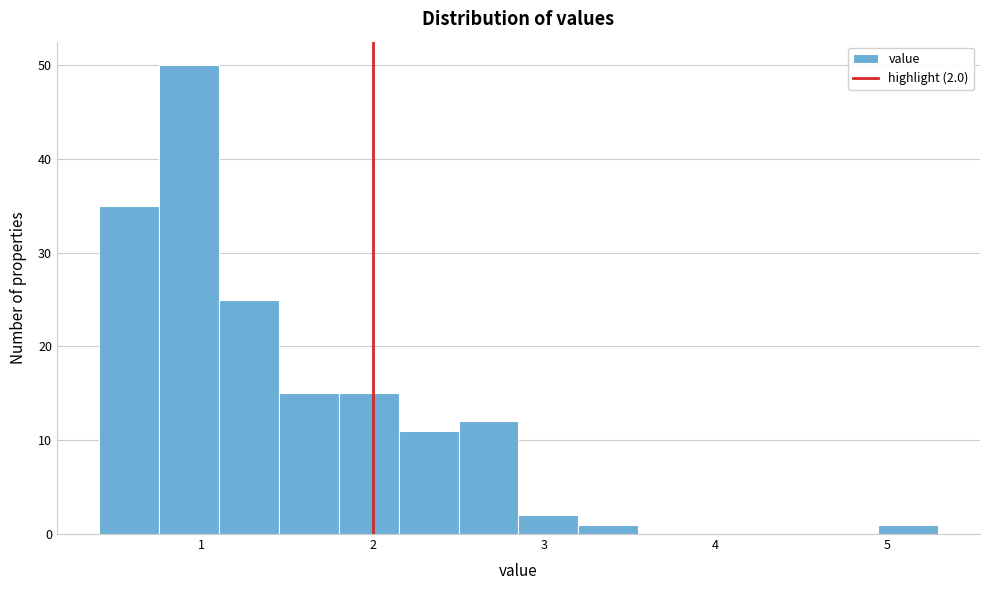

Around what value on the x-axis is the tallest bar? Give the approximate position of its centre, as read against the axis.

0.9